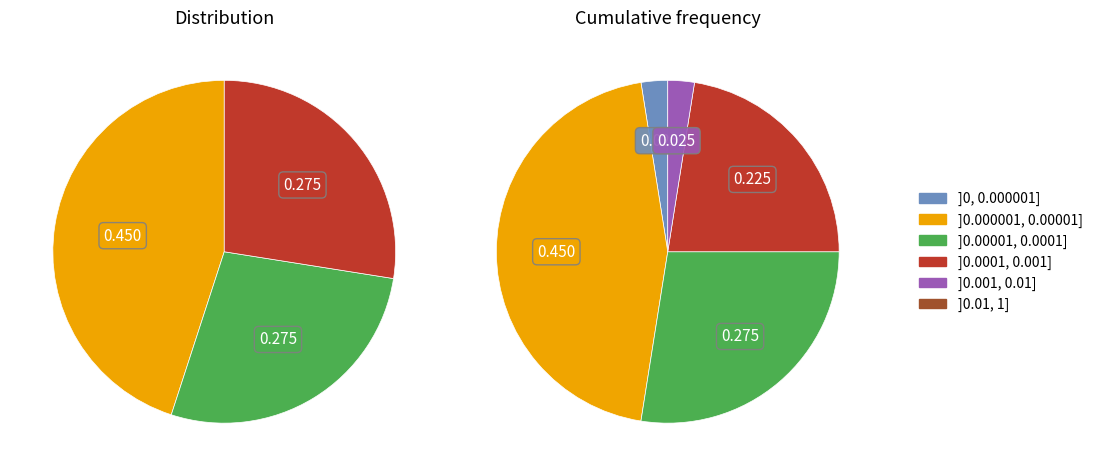

How many segments does this pie chart have?

3